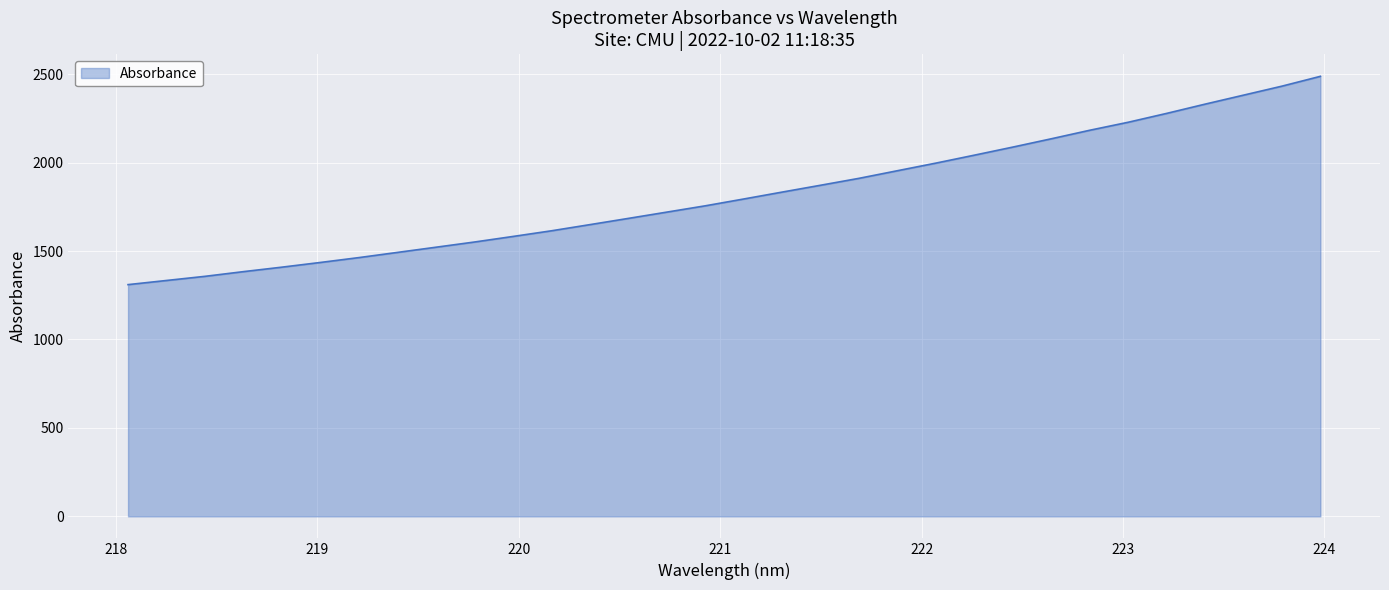

What is the minimum value shown in the chart?

1310.0